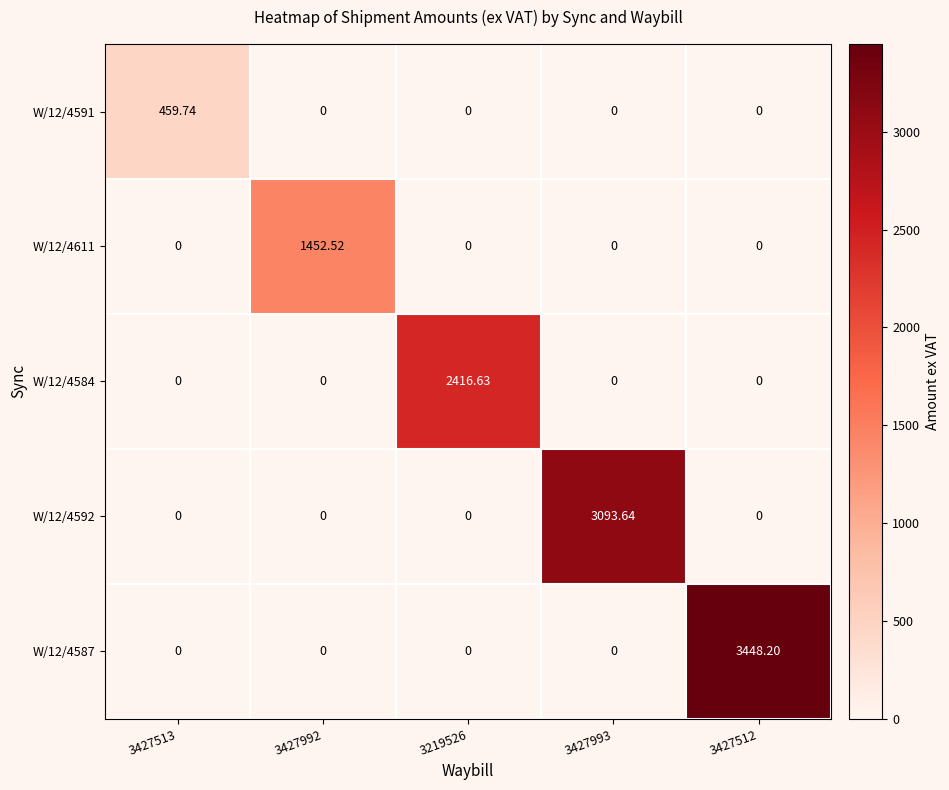

Is the value of W/12/4592 at 3427993 greater than the value of W/12/4584 at 3219526?

Yes